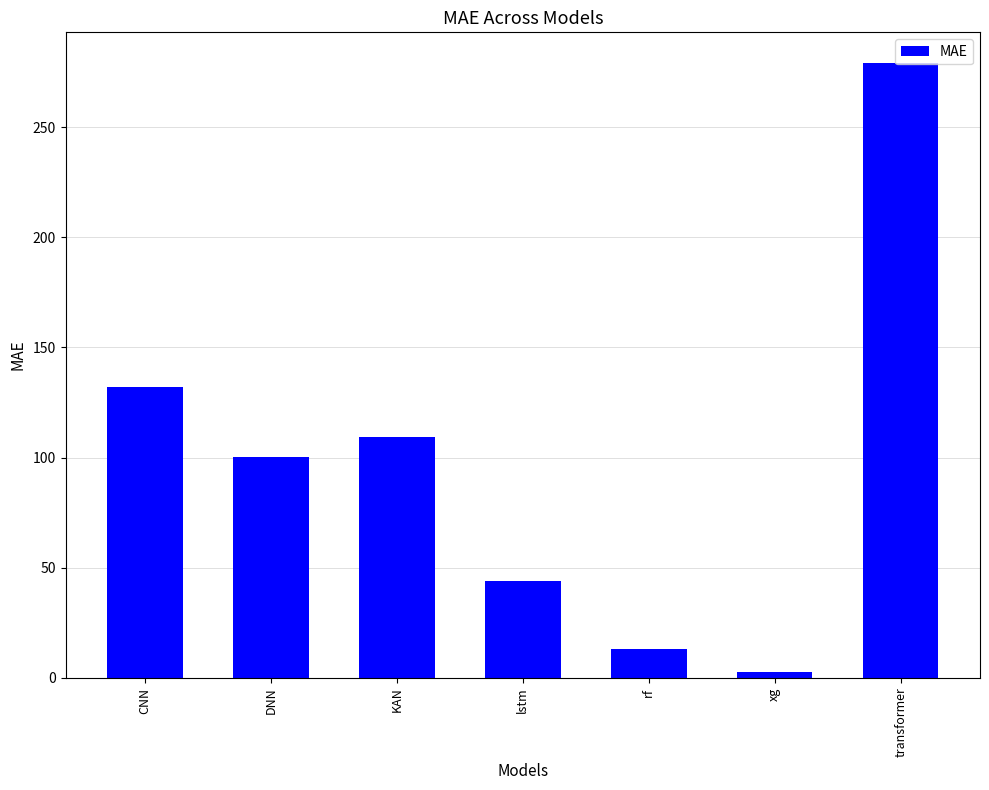

How many distinct data groups are displayed?

1